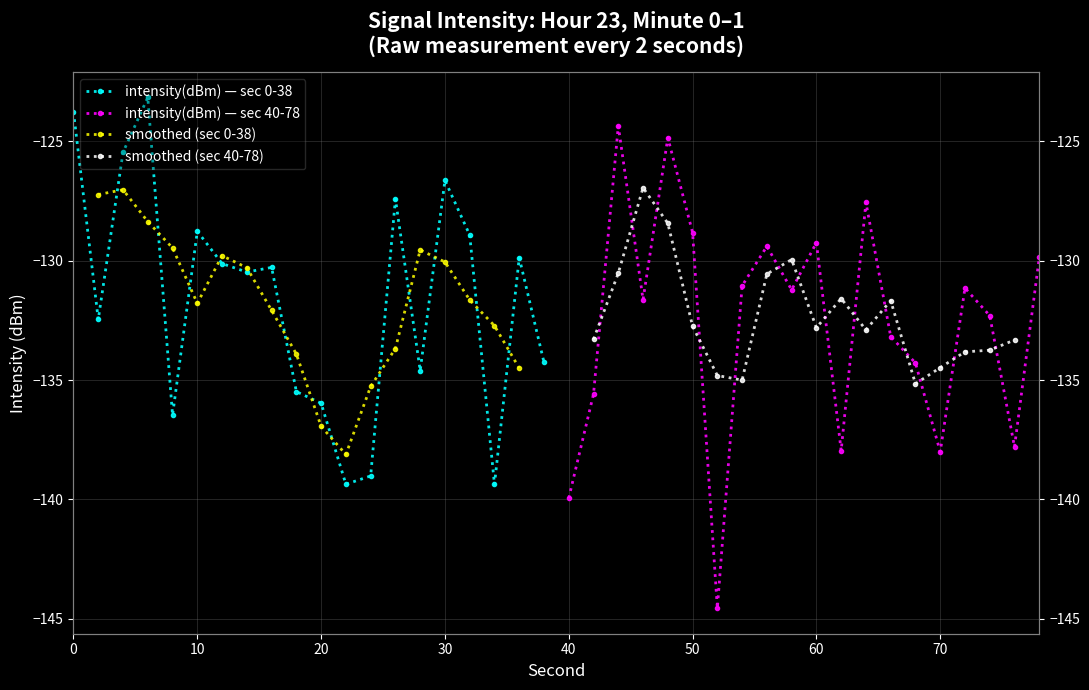

What is the label of the 3rd point from the left?

20